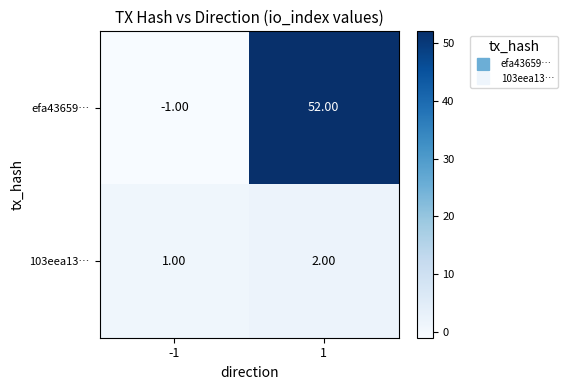

Which series has the widest spread of values?

efa43659…